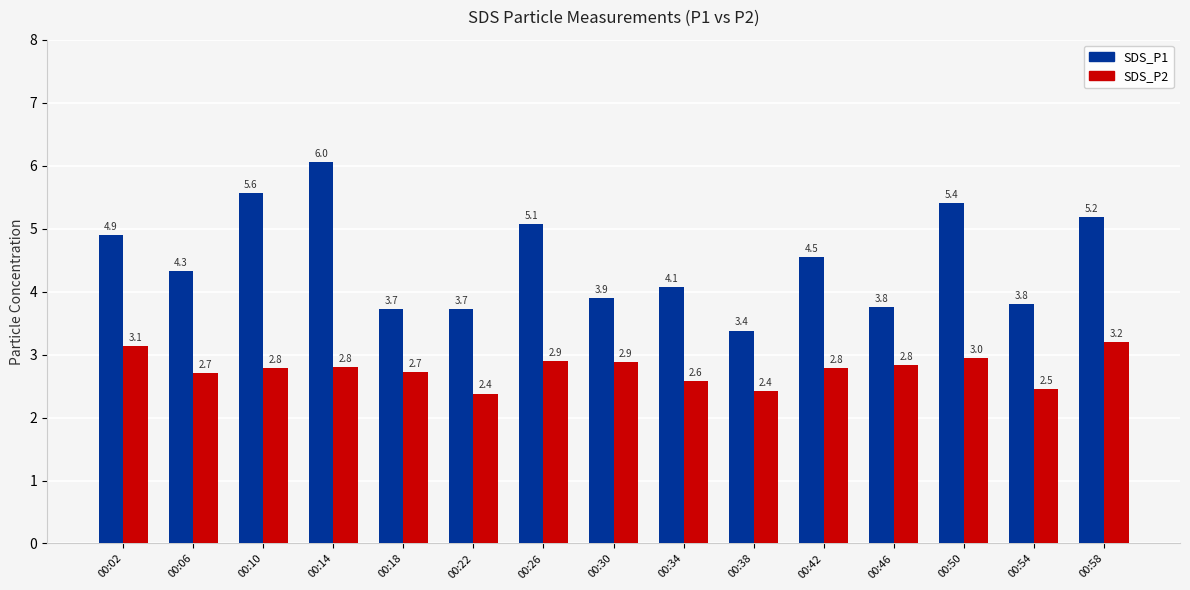

True or false: SDS_P1 has a value of 1.4 at 00:34.

False